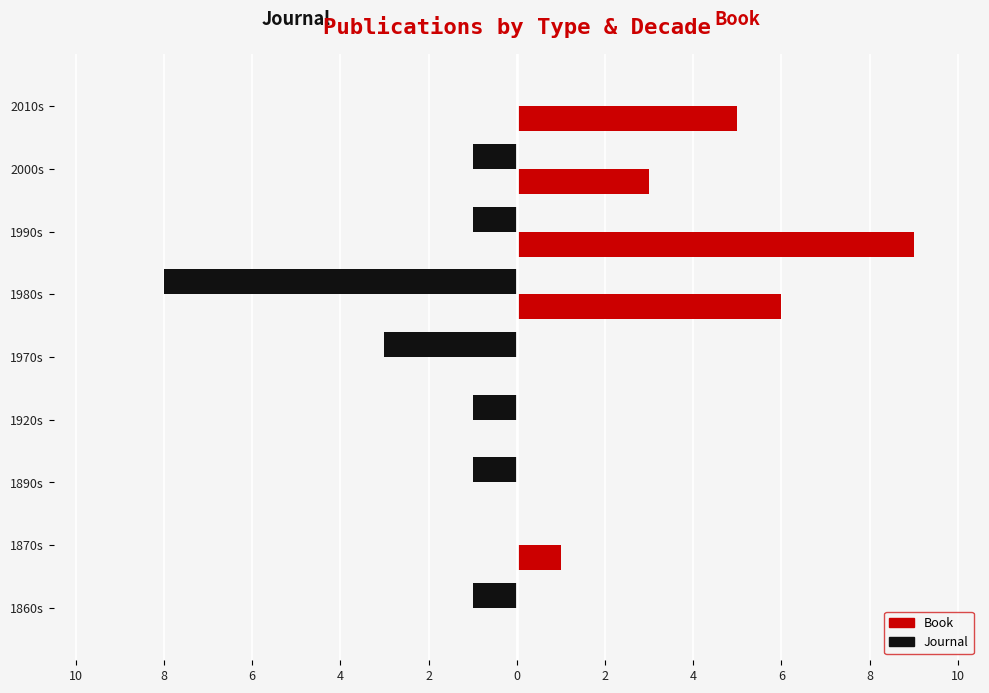

What are all the series names shown in the legend?

Book, Journal